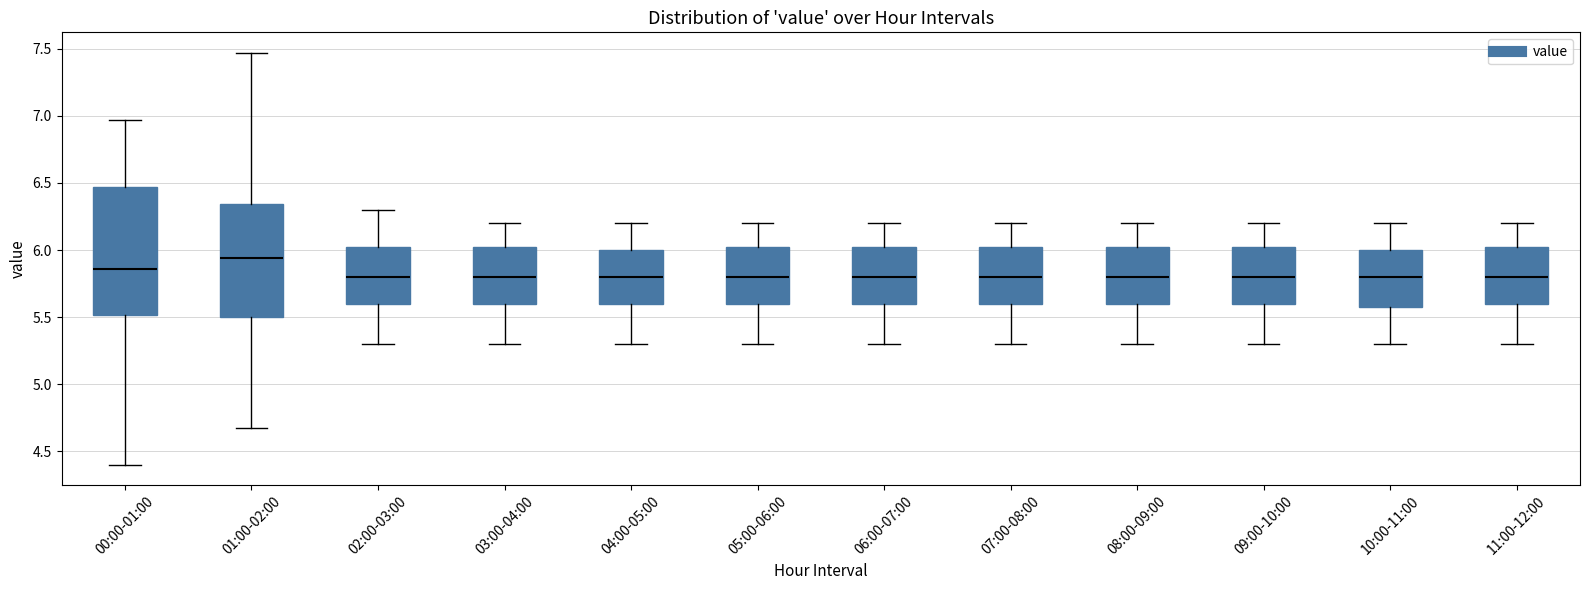

Where does the lower whisker of the box for 00:00-01:00 end on the y-axis? The values are not printed on the chart, so give them approximately, as read against the axis.

4.40